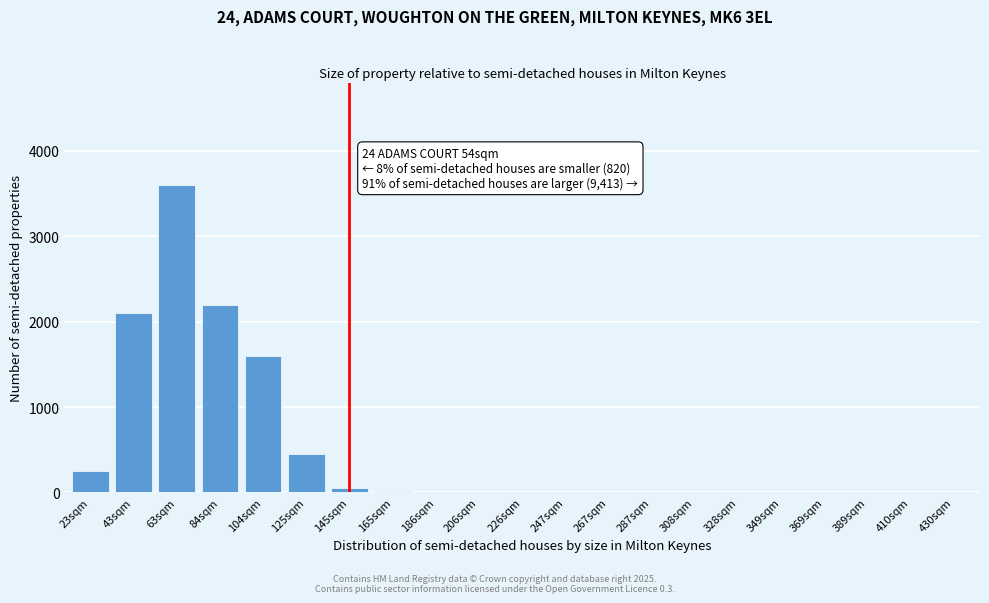

Where is the data nearest to the value 1800?

104sqm